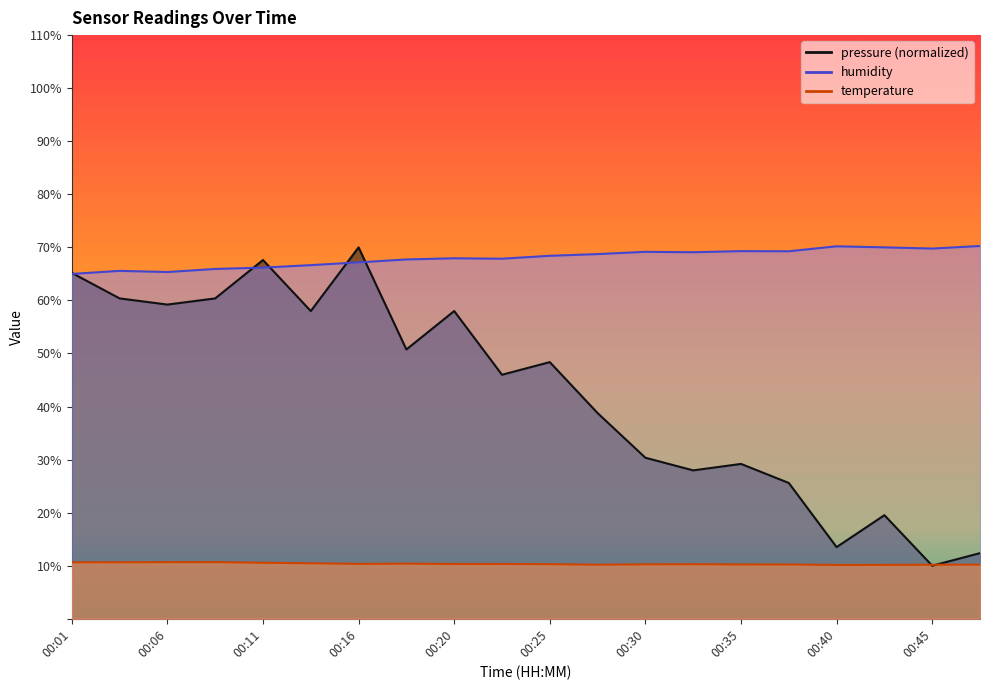

What is the value of the pressure point at the 5th from the left?

67.6